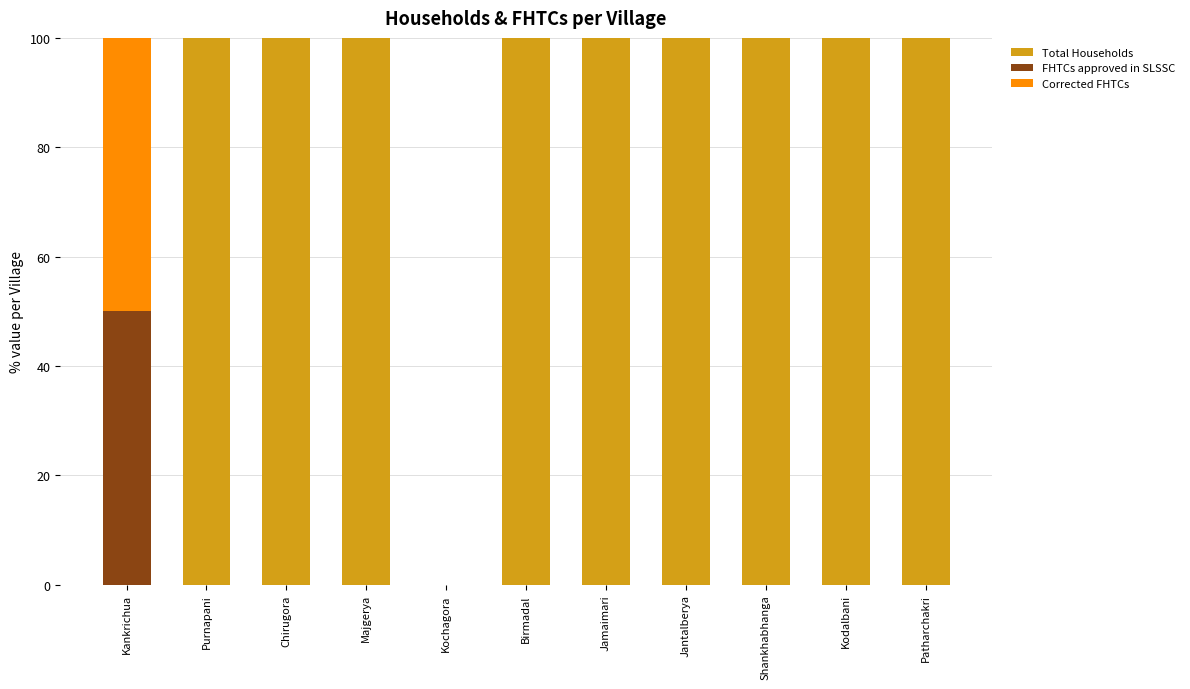

What is the sum of all Total Households values?

900